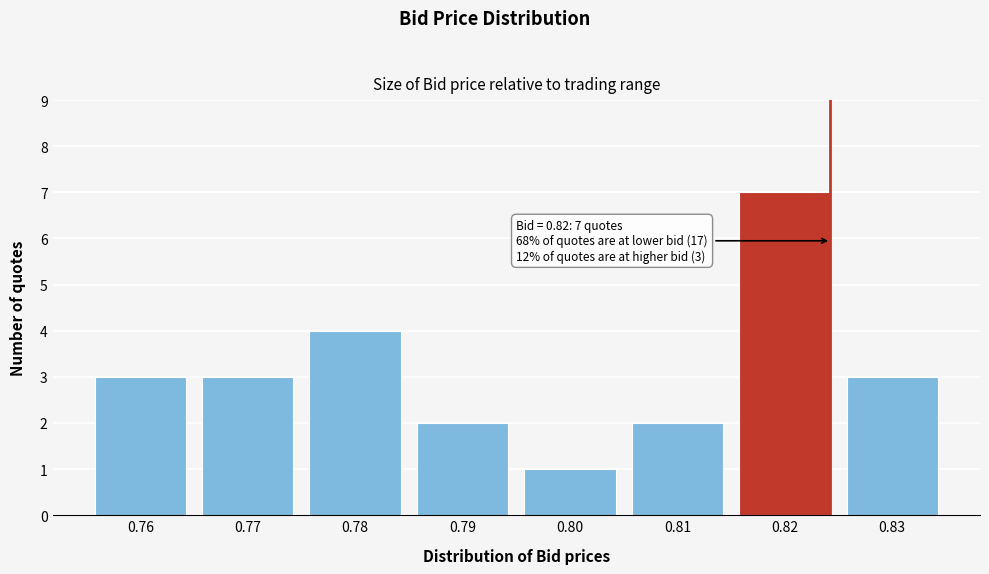

Reading left to right, list all the values displayed in this chart.

3	3	4	2	1	2	7	3